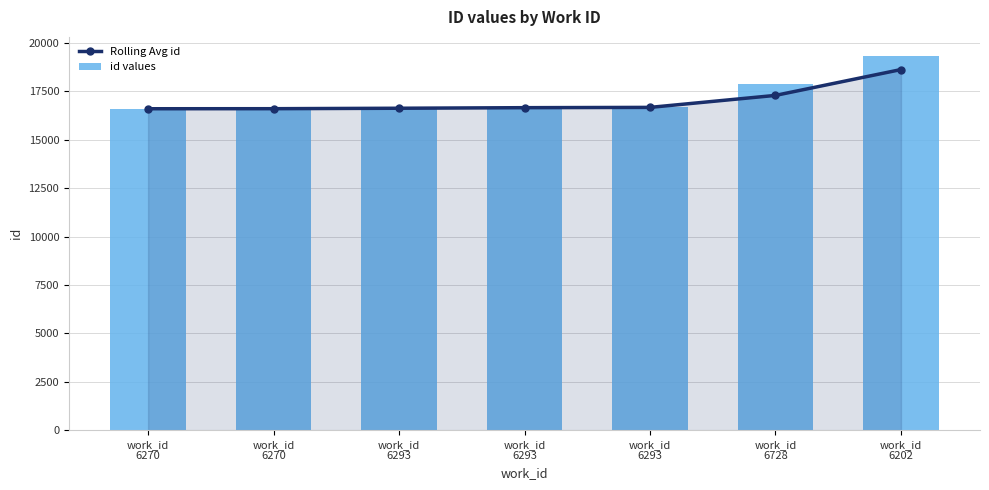

How many data points does each series have?

7